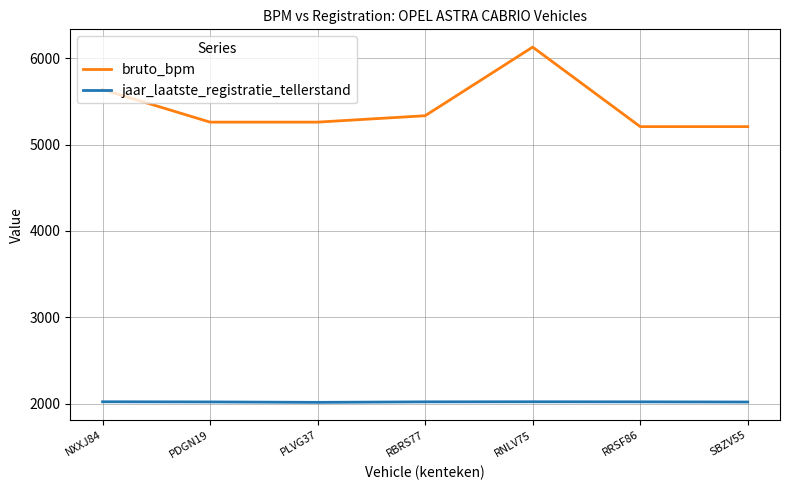

True or false: jaar_laatste_registratie_tellerstand and bruto_bpm cross at least once.

False